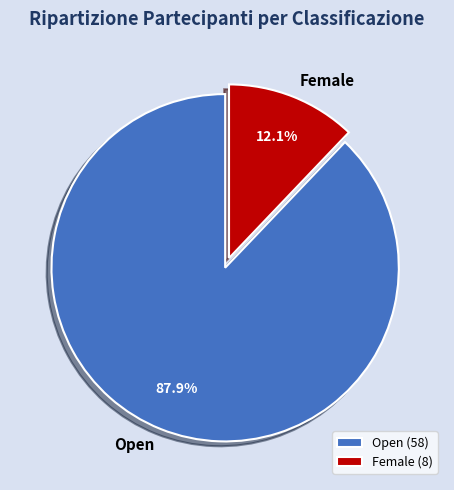

What percentage do Open and Female together represent?

100.0%